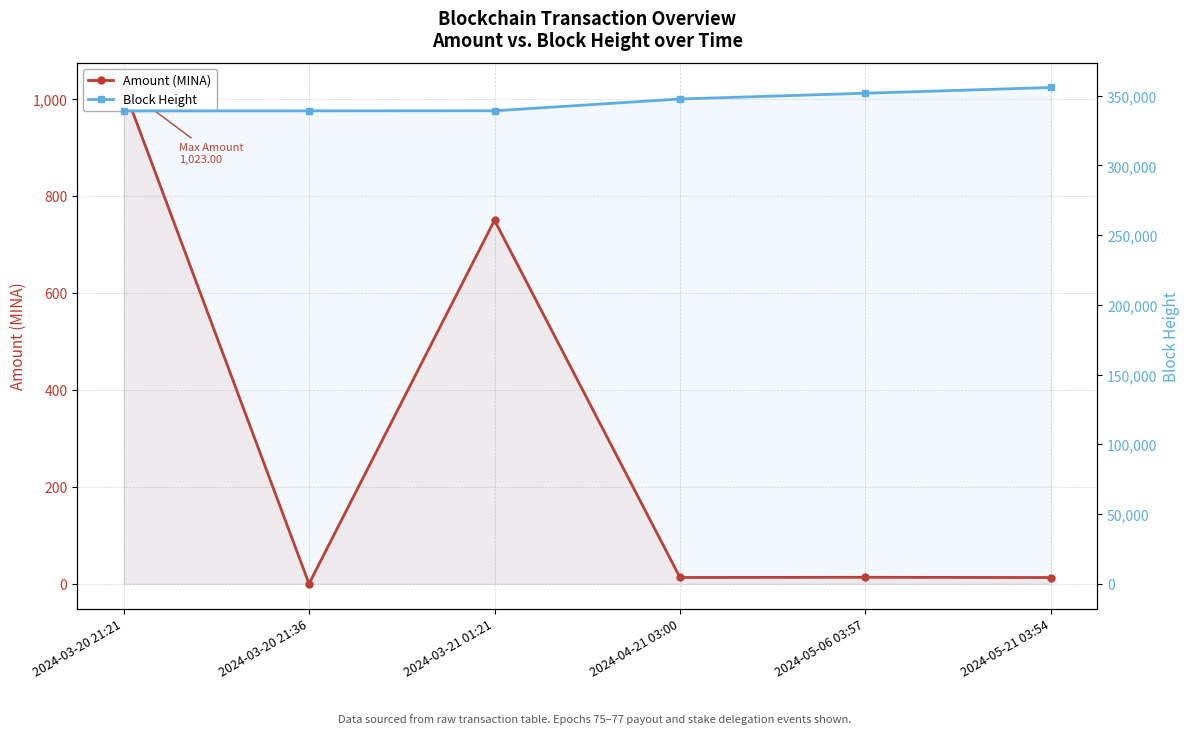

At which category is the sum across all series the highest?

2024-05-21 03:54